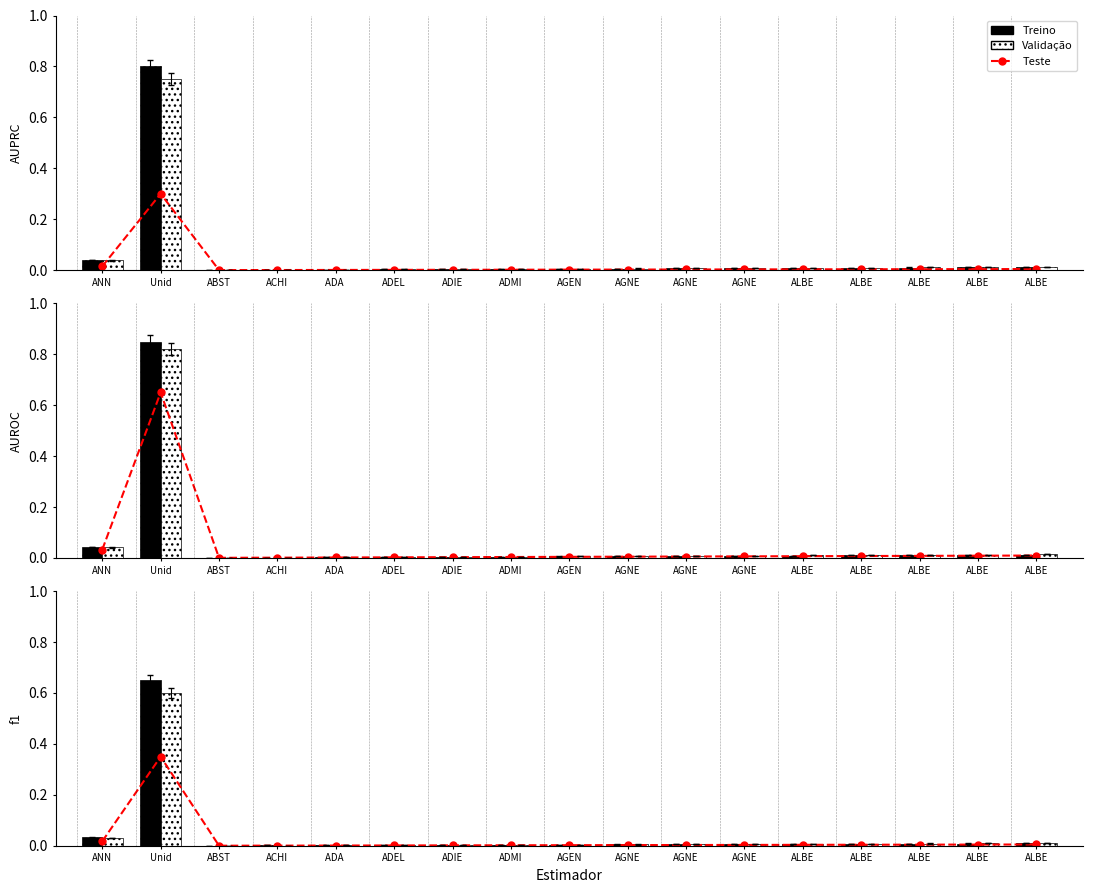

Are the bars grouped side by side (vs. stacked)?

Yes